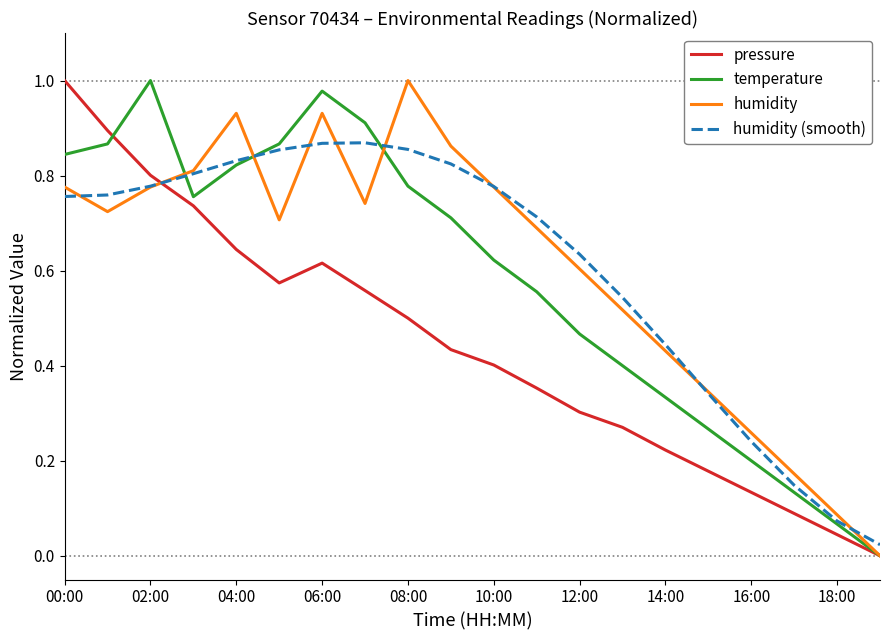

Is the value of pressure at 12:00 greater than the value of temperature at 08:00?

No